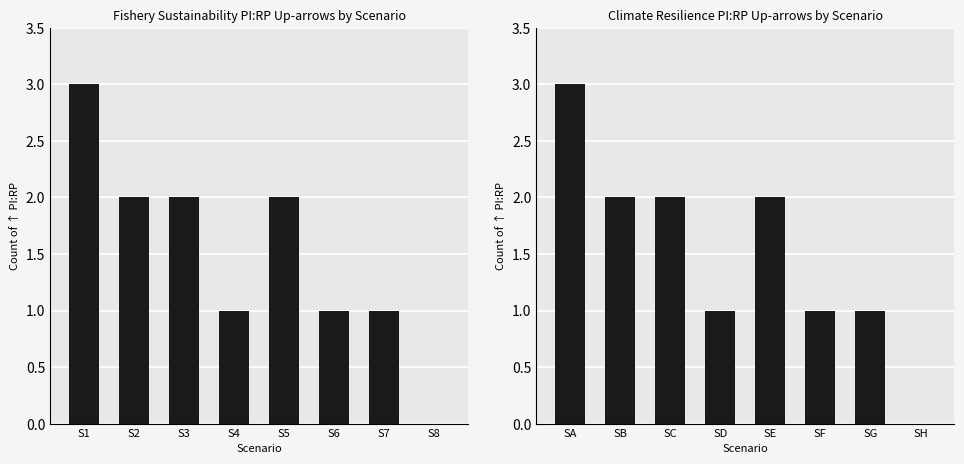

Which category has the highest value across all series?

S1